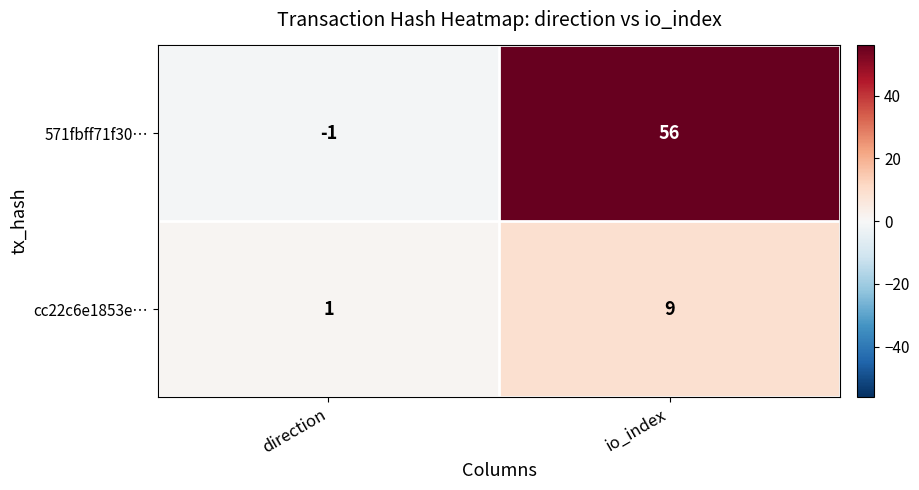

List the series in order of their peak value, lowest first.

cc22c6e1853e…, 571fbff71f30…